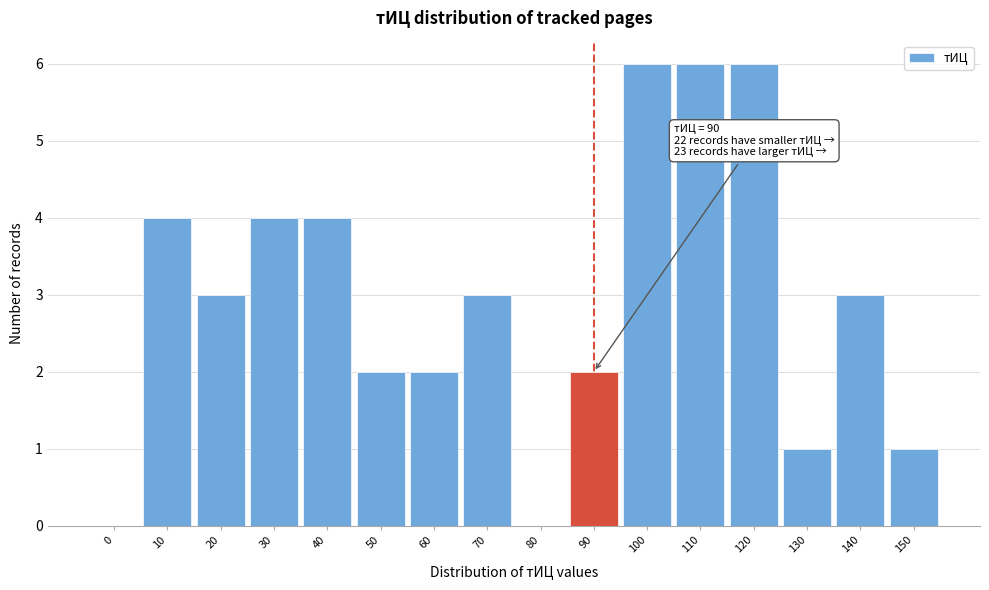

Reading right to left, transcribe all the data shown in this chart.

150=1	140=3	130=1	120=6	110=6	100=6	90=2	80=0	70=3	60=2	50=2	40=4	30=4	20=3	10=4	0=0